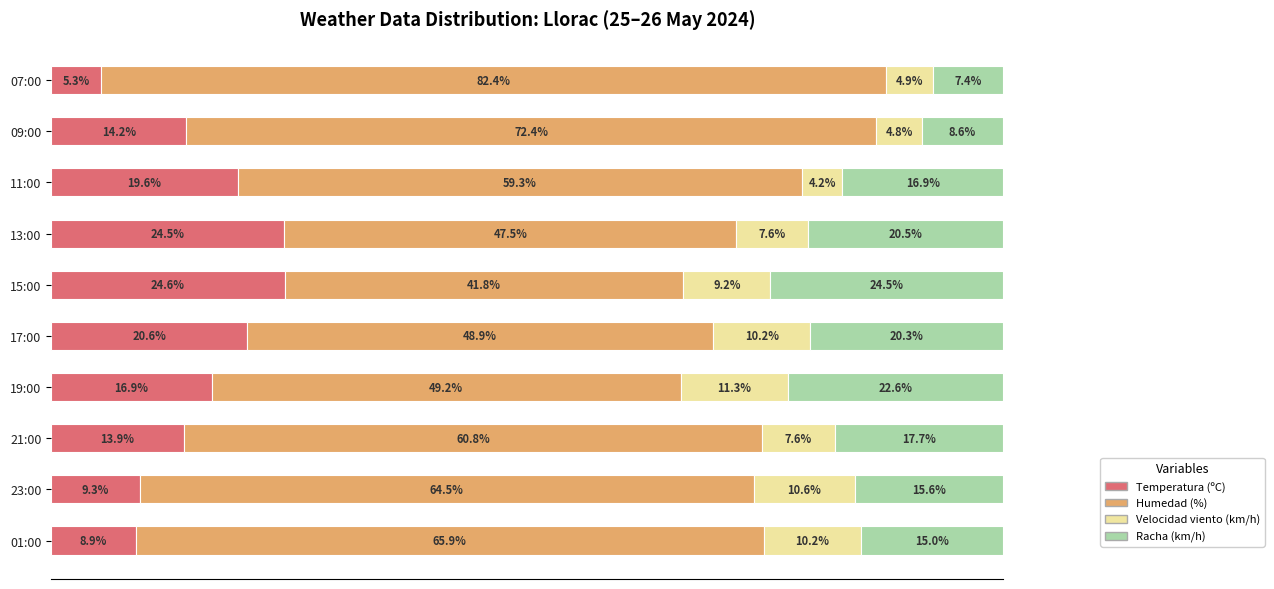

Which category has the highest value in the Temperatura (ºC) series?

15:00